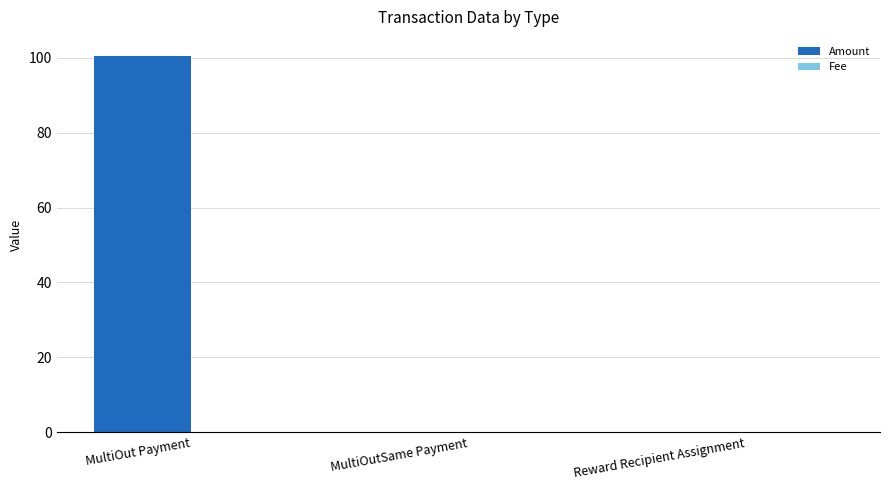

Which series changed the most between MultiOut Payment and Reward Recipient Assignment?

Amount